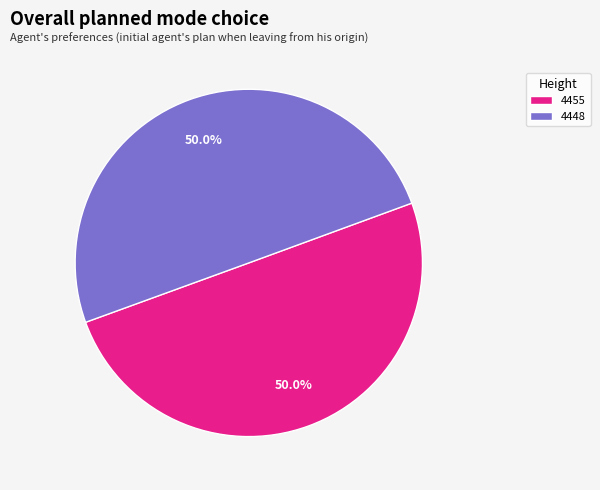

To the nearest percent, what portion does 4448 represent?

50%